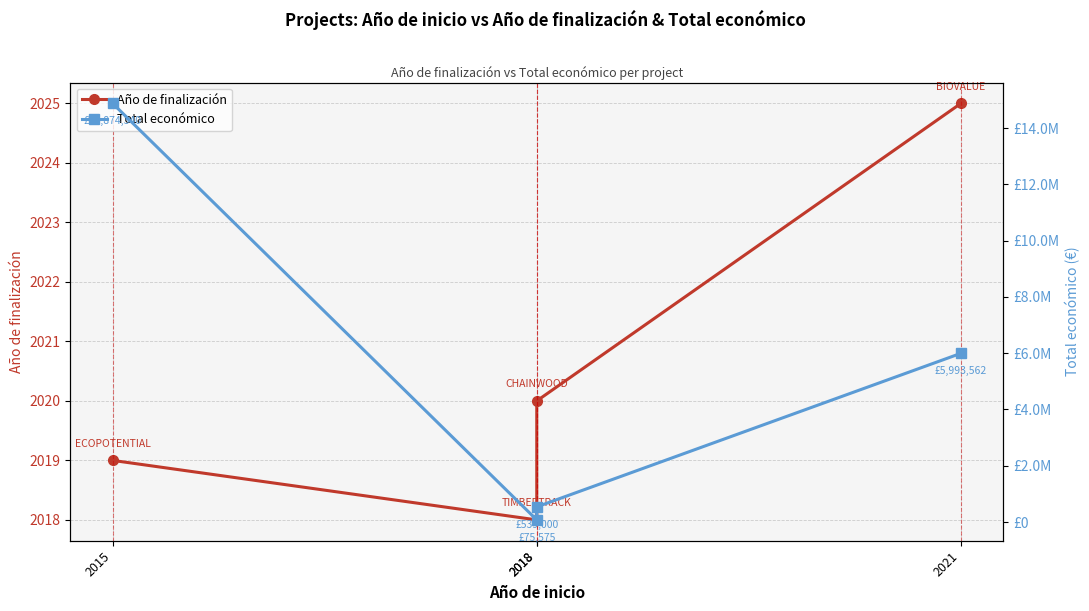

What is the spread (max minus min) of values at 2018?

73557